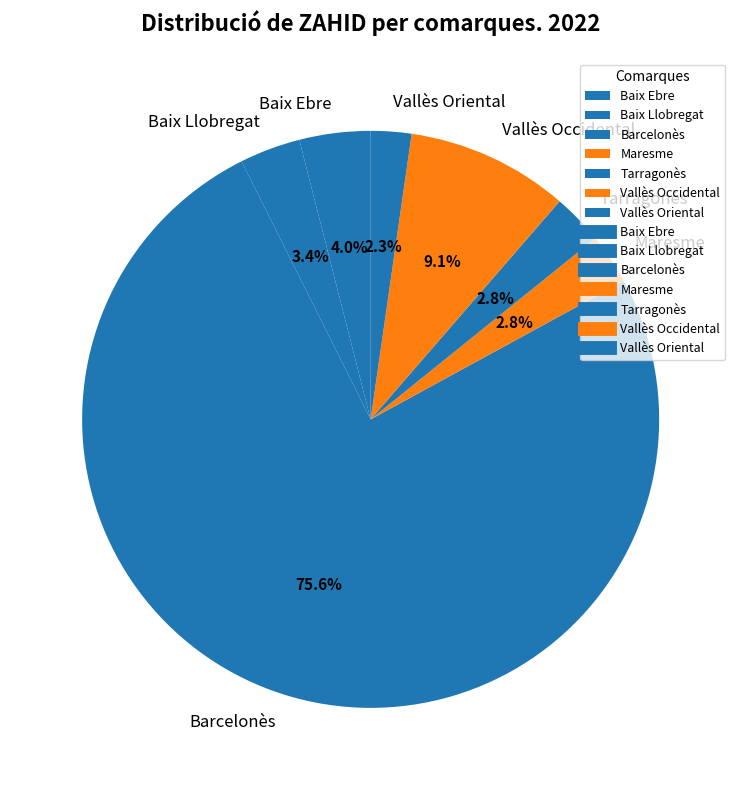

Does Barcelonès represent more than half of the total?

Yes